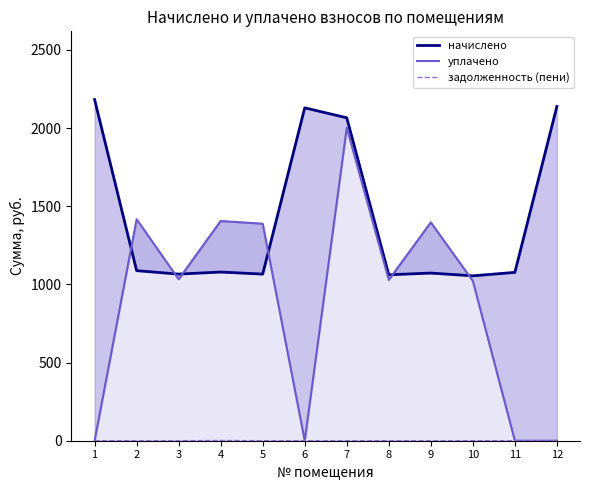

How many interior local valleys does the начислено series have?

4